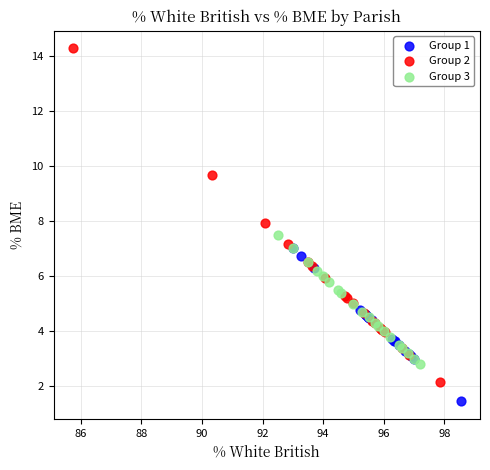

Which series reaches the minimum Y coordinate?

Group 1